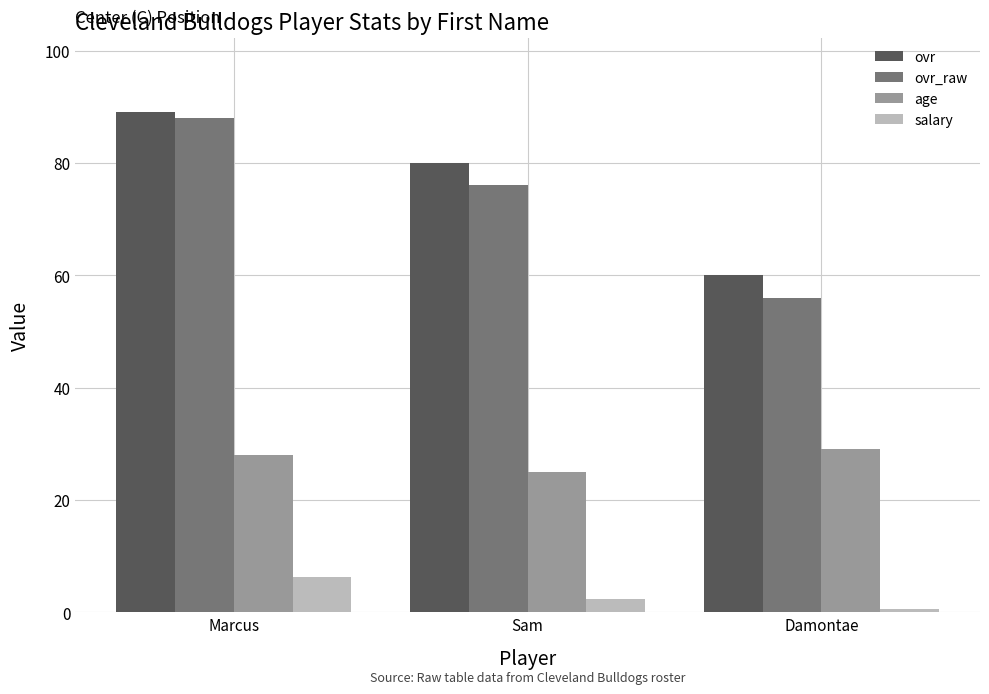

True or false: ovr has a value of 85.9 at Damontae.

False